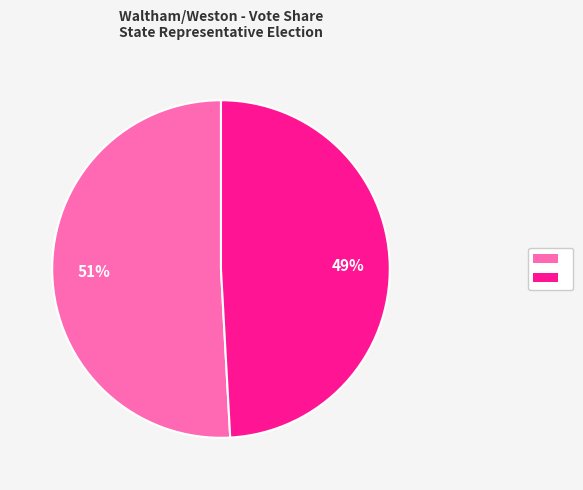

To the nearest percent, what is the difference between the largest and smallest slice percentages?

2%